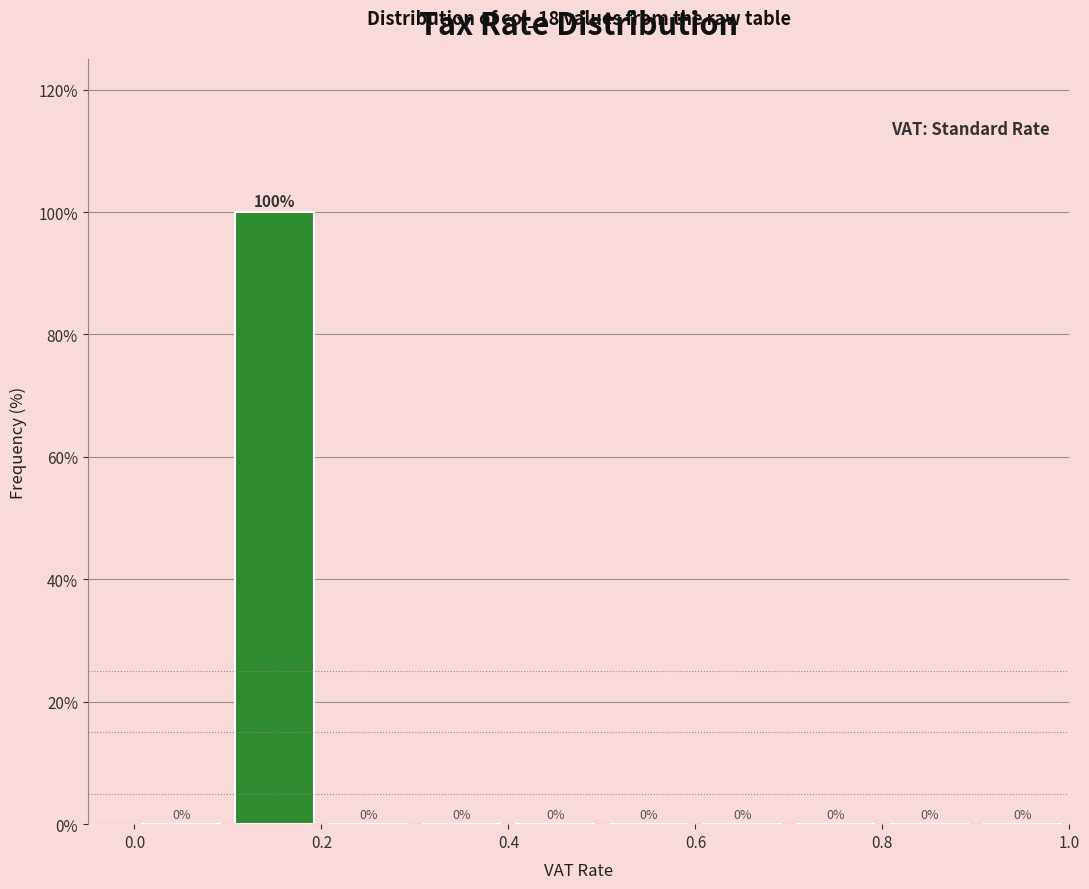

Over which range of the x-axis is the bar tallest?

0.1 to 0.2